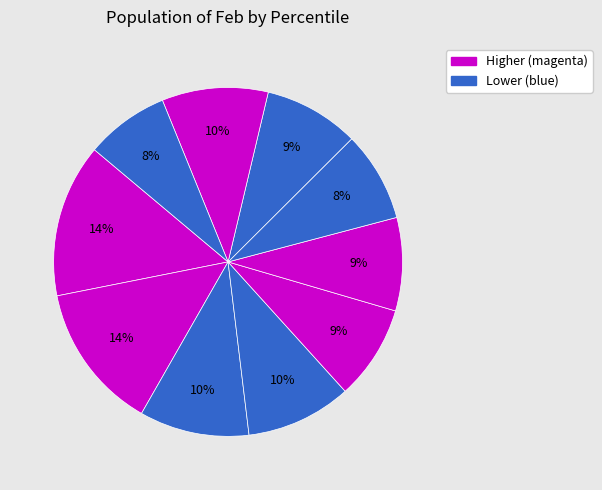

To the nearest percent, what is the difference between the largest and smallest slice percentages?

6%